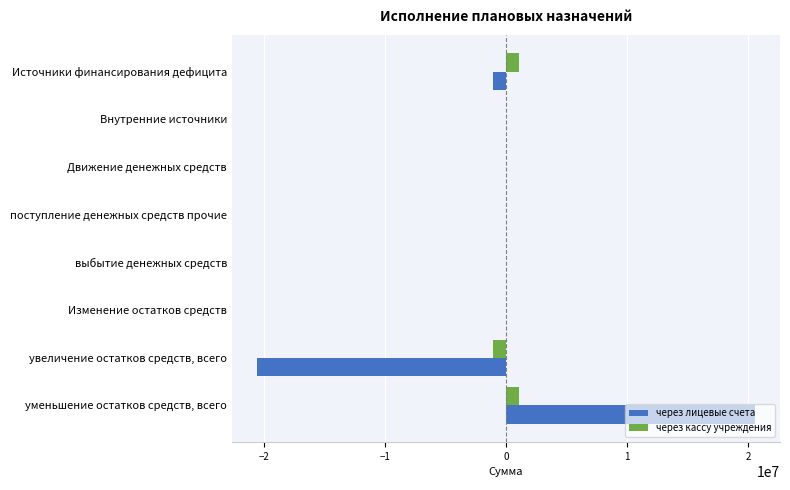

What is the sum of the через кассу учреждения values at уменьшение остатков средств, всего and выбытие денежных средств?

1076878.1